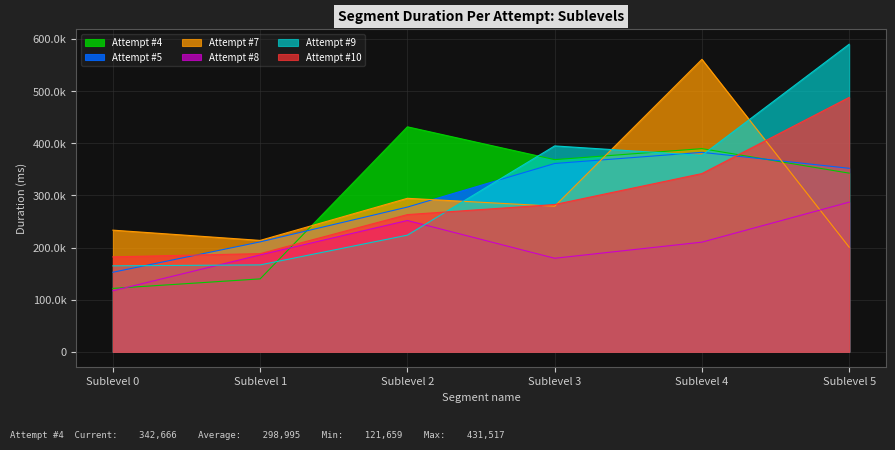

How many series are shown in this chart?

6